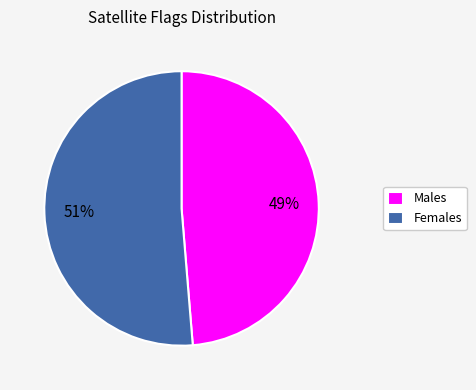

To the nearest percent, what is the average slice percentage?

50%